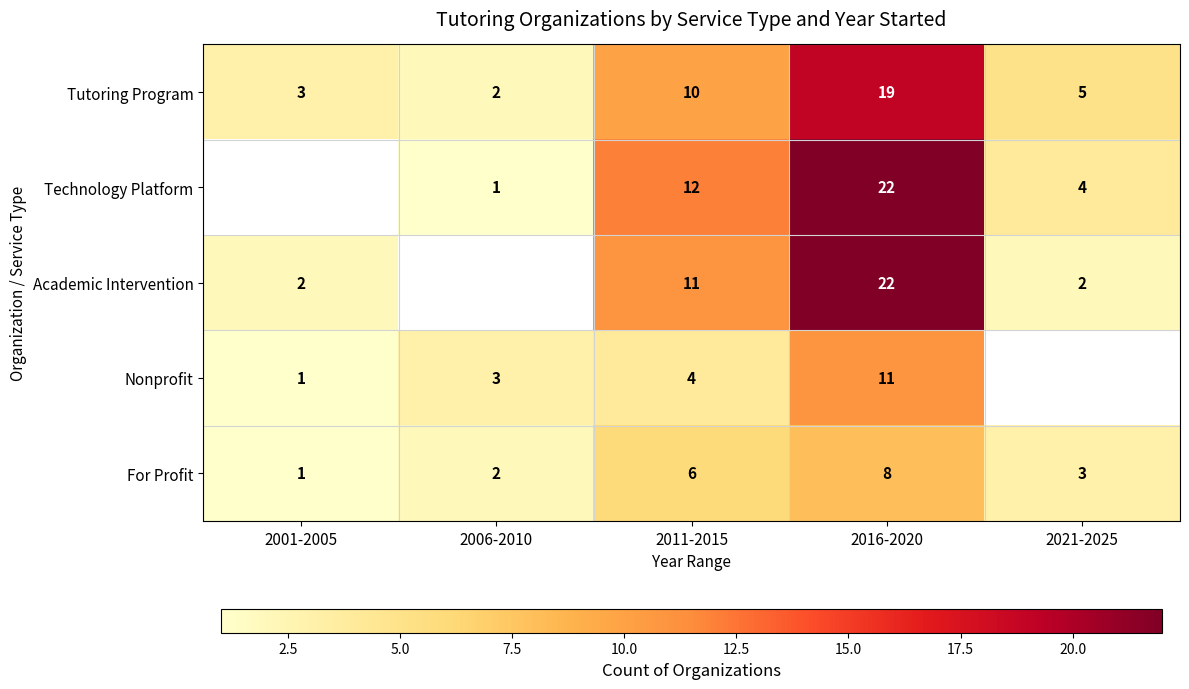

How many data points in Tutoring Program are less than 5?

2